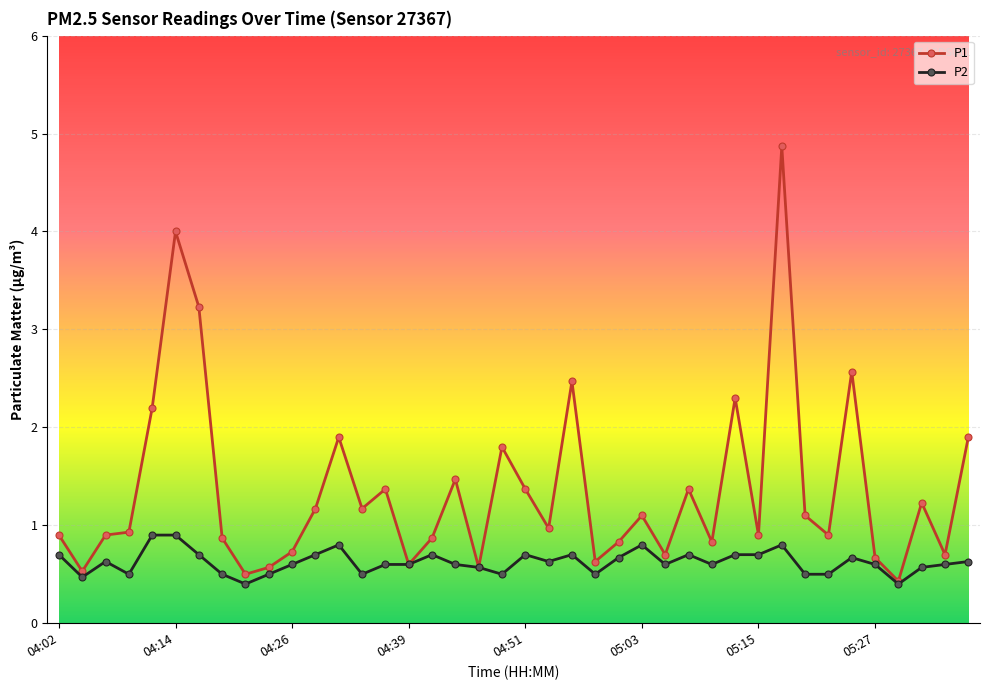

How many lines are shown in the chart?

2